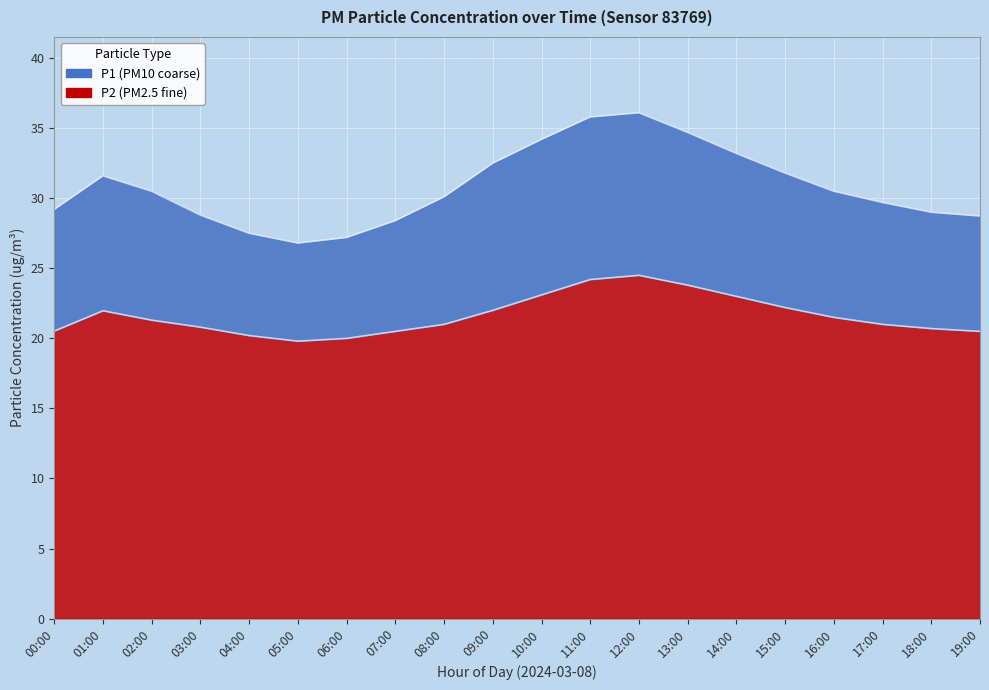

At which label is P1 closest to 31?

02:00